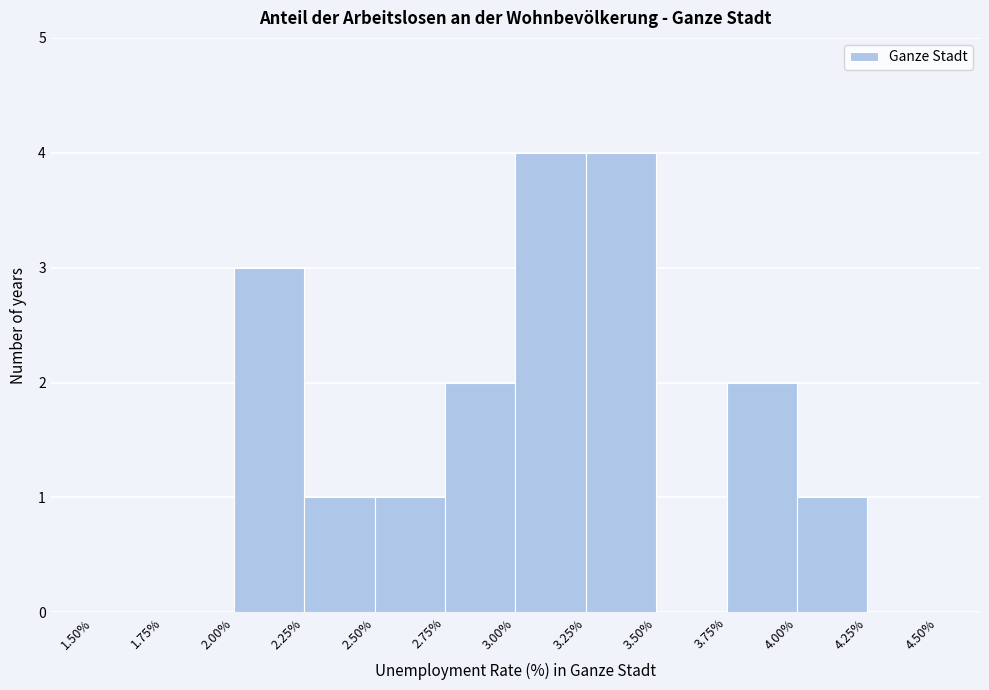

What is the height of the bar covering 3.75% to 4.00% on the x-axis? The values are not printed on the chart, so give them approximately, as read against the axis.

2